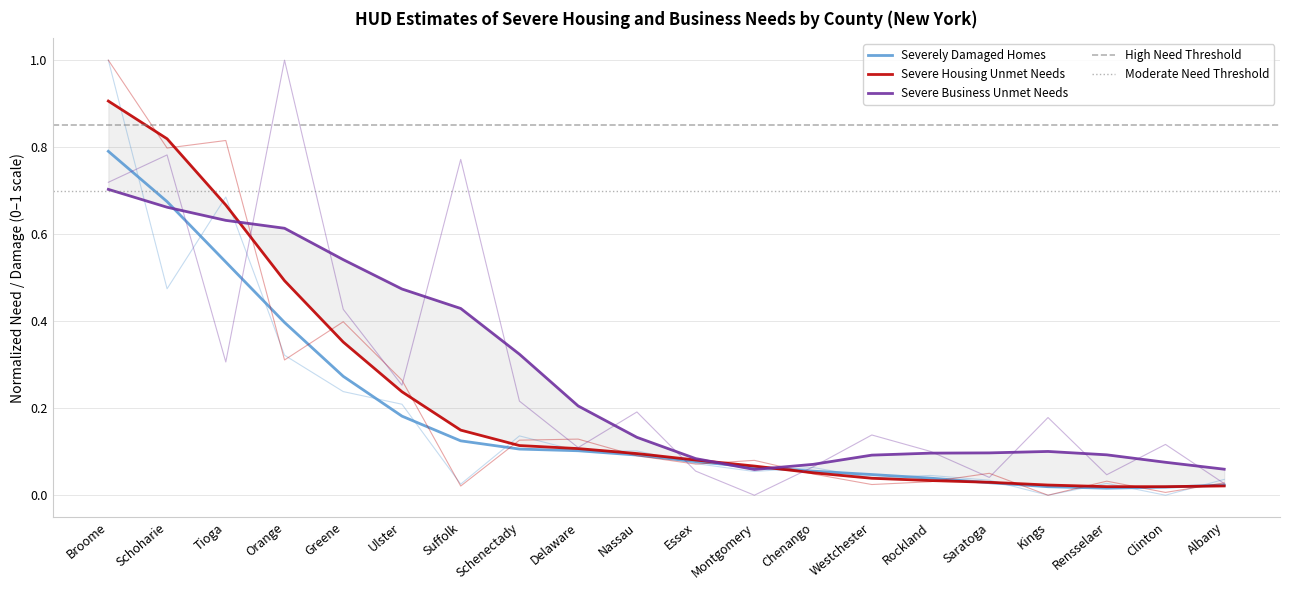

Which series ends up on top after the final intersection of Severely Damaged Homes and Severe Housing Unmet Needs?

Severely Damaged Homes